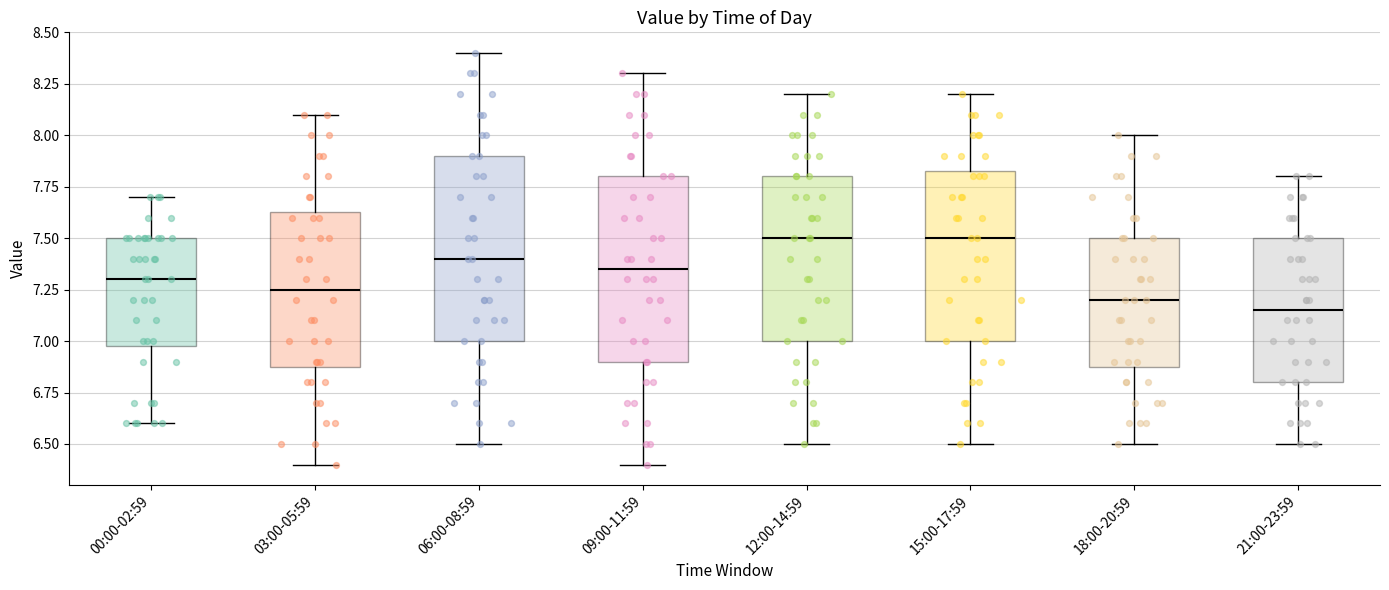

Reading left to right, read every box against the y-axis: the position of its median line, the range the box covers, and the ends of its whiskers. The values are not printed on the chart, so give them approximately, as read against the axis.

00:00-02:59: median 7.30, box 7.00 to 7.50, whiskers 6.60 to 7.70
03:00-05:59: median 7.25, box 6.90 to 7.65, whiskers 6.40 to 8.10
06:00-08:59: median 7.40, box 7.00 to 7.90, whiskers 6.50 to 8.40
09:00-11:59: median 7.35, box 6.90 to 7.80, whiskers 6.40 to 8.30
12:00-14:59: median 7.50, box 7.00 to 7.80, whiskers 6.50 to 8.20
15:00-17:59: median 7.50, box 7.00 to 7.85, whiskers 6.50 to 8.20
18:00-20:59: median 7.20, box 6.90 to 7.50, whiskers 6.50 to 8.00
21:00-23:59: median 7.15, box 6.80 to 7.50, whiskers 6.50 to 7.80